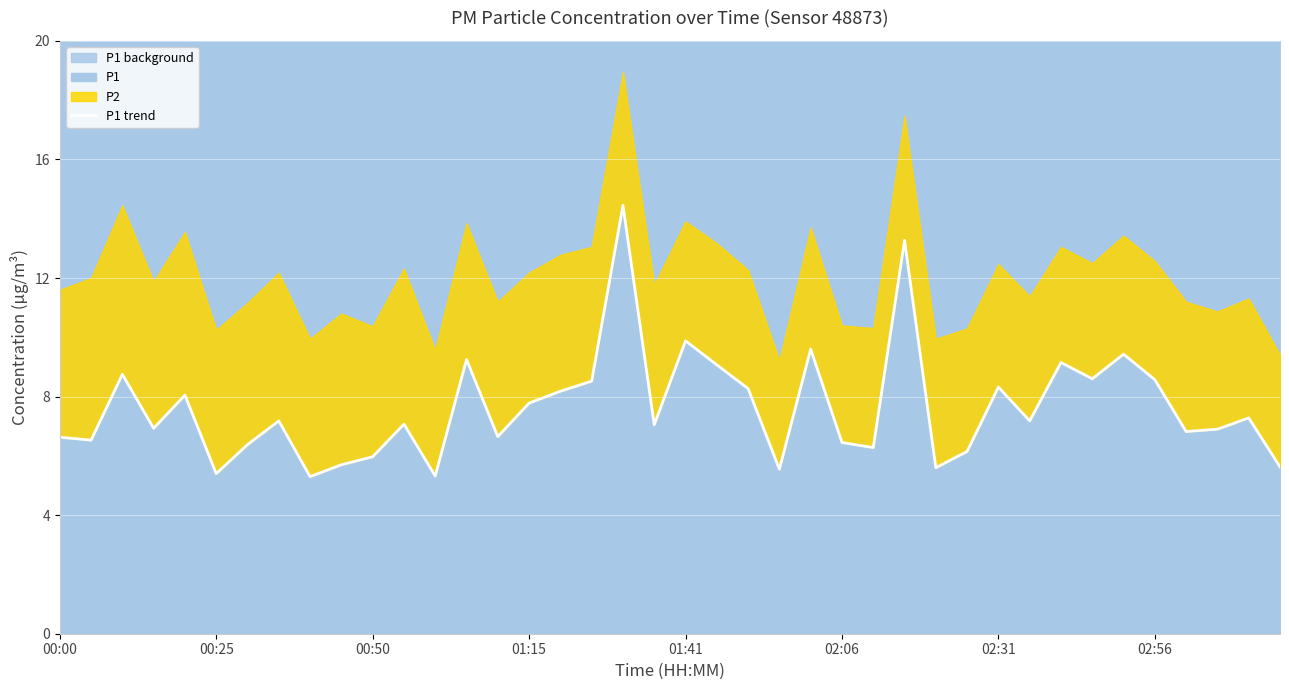

What is the sum of the values at 20 and 28?

15.5